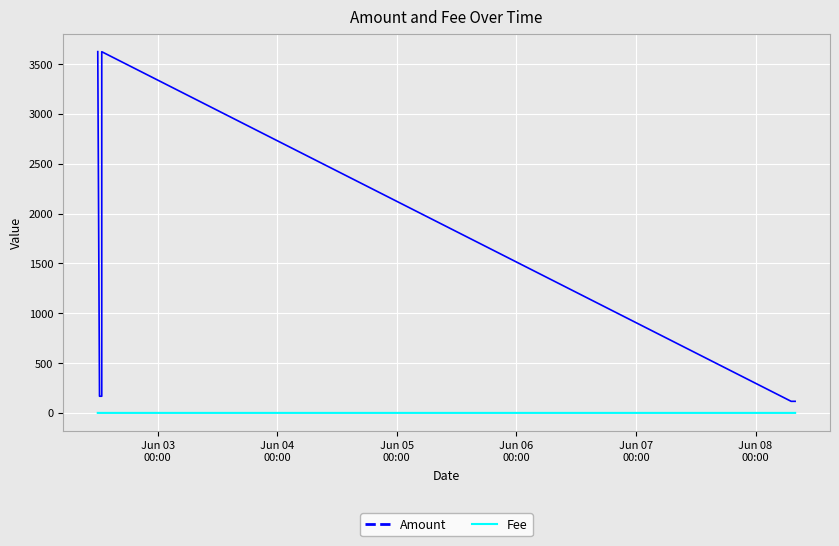

True or false: Fee and Amount intersect in this chart.

False